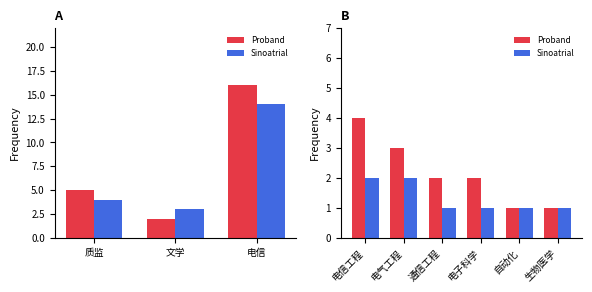

Count the Sinoatrial values in the range 1 to 2.

6